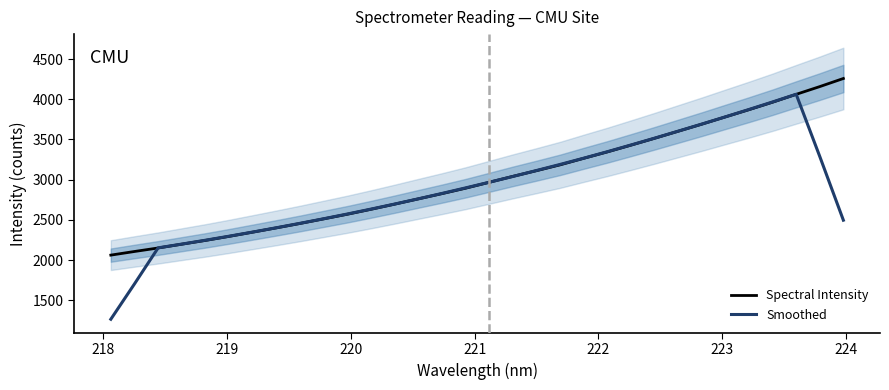

True or false: Smoothed has more than 0 points higher than both neighbors.

True